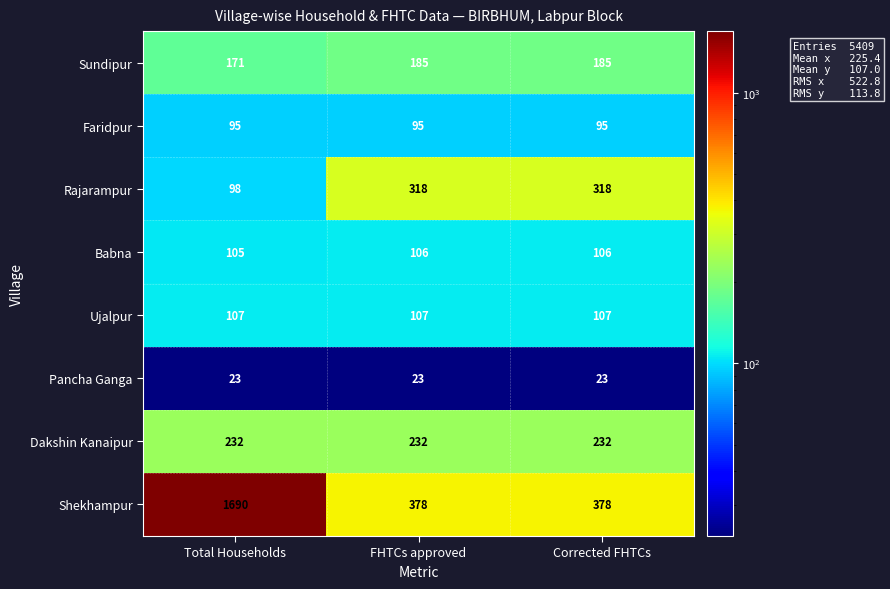

At which category is the sum across all series the highest?

Total Households